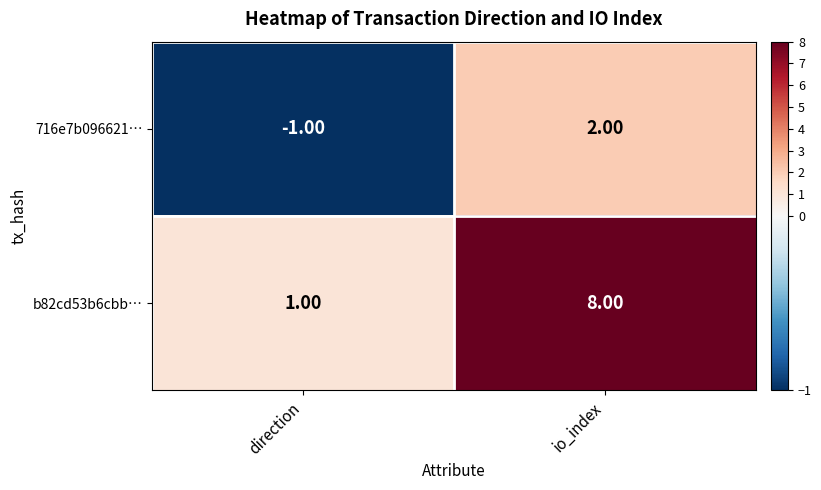

Which series changed the most between direction and io_index?

b82cd53b6cbb…